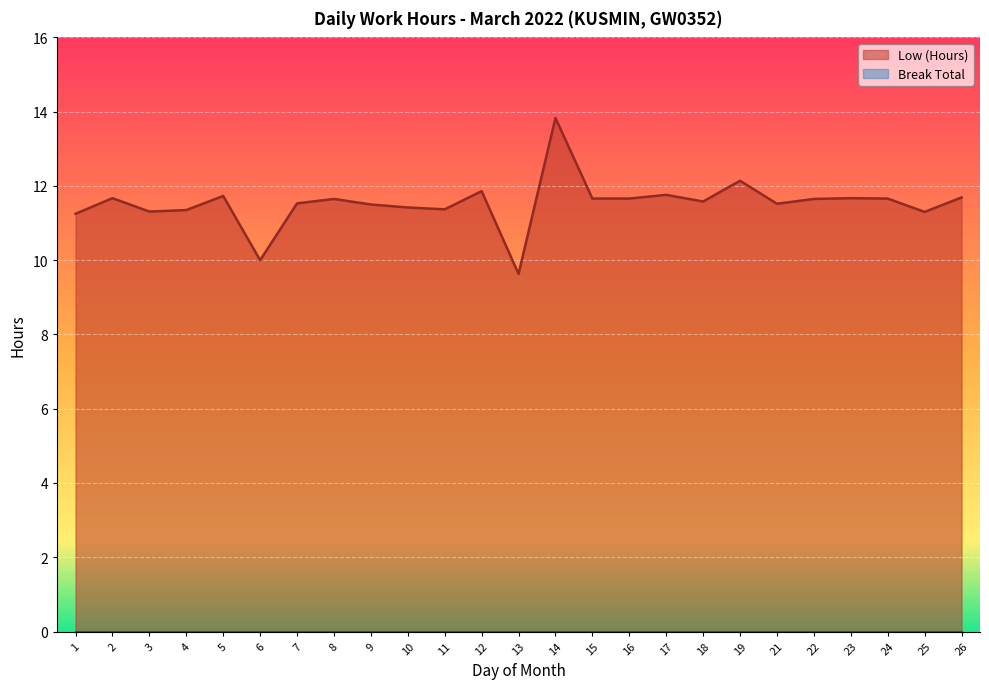

Reading left to right, list all the values displayed in this chart.

11.2	11.7	11.3	11.3	11.7	10.0	11.5	11.7	11.5	11.4	11.4	11.9	9.6	13.8	11.7	11.7	11.8	11.6	12.1	11.5	11.7	11.7	11.7	11.3	11.7